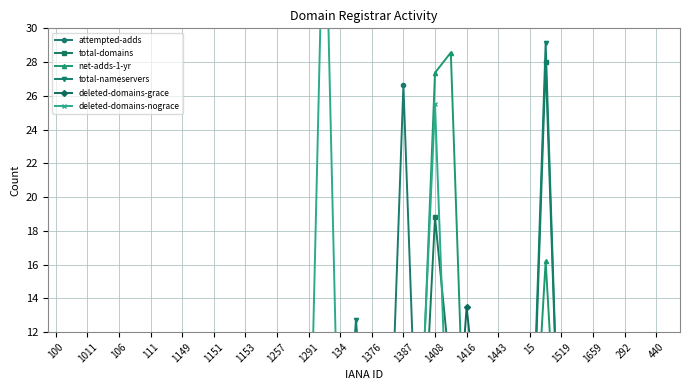

What is the label of the 3rd point from the right?

37